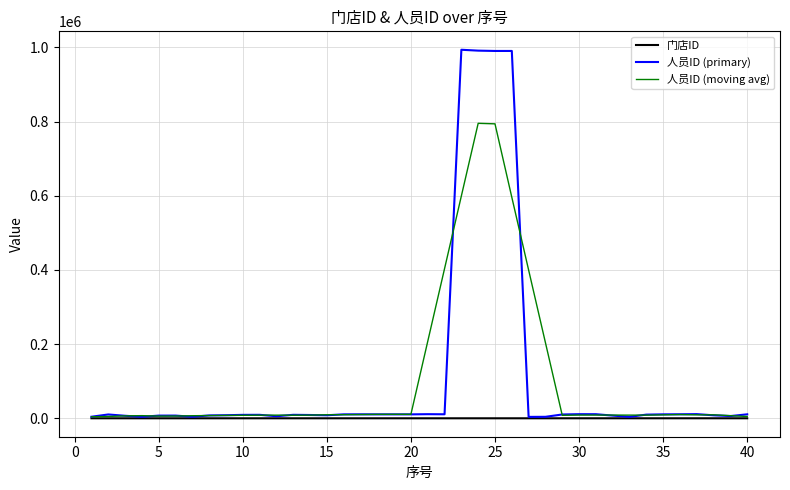

List the series in order of their peak value, lowest first.

门店ID, 人员ID (moving avg), 人员ID (primary)